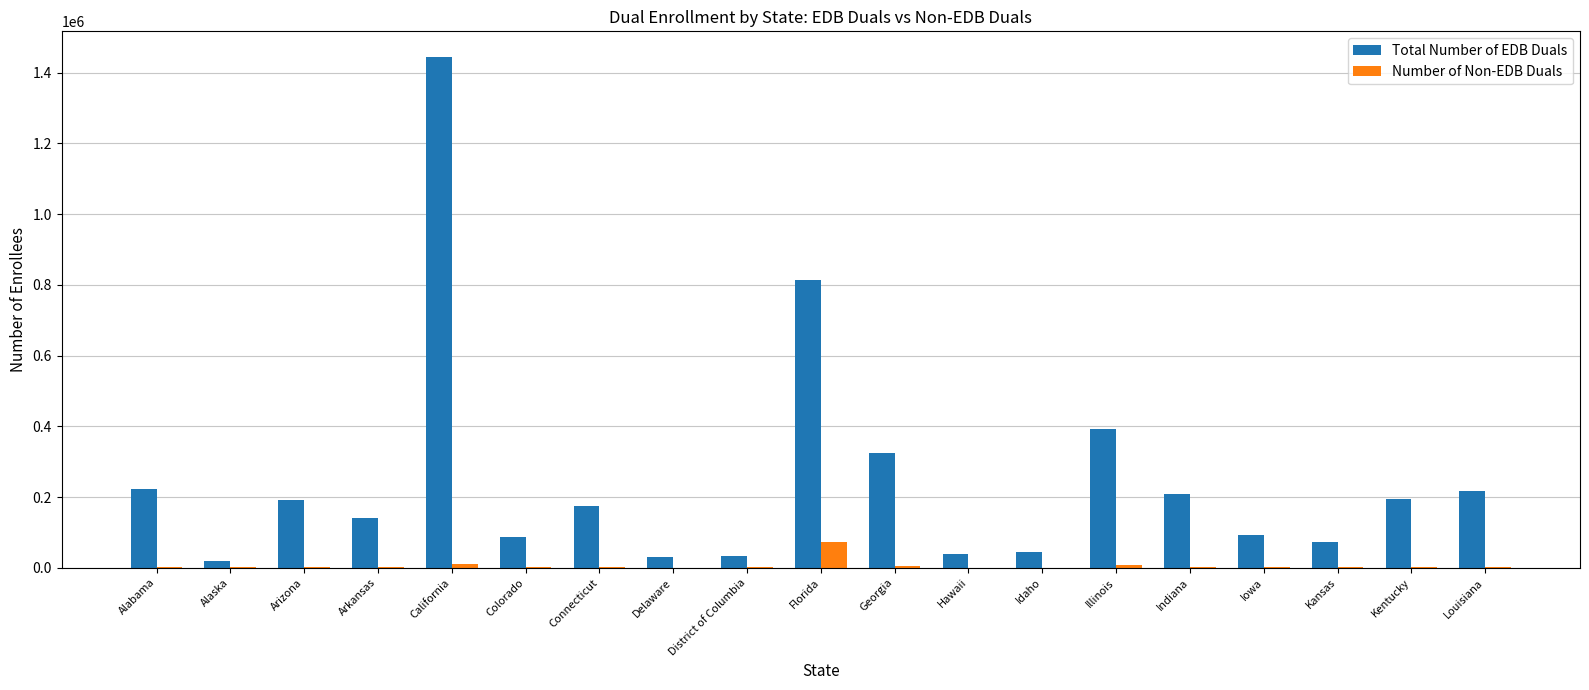

What is the maximum value shown in the chart?

1444768